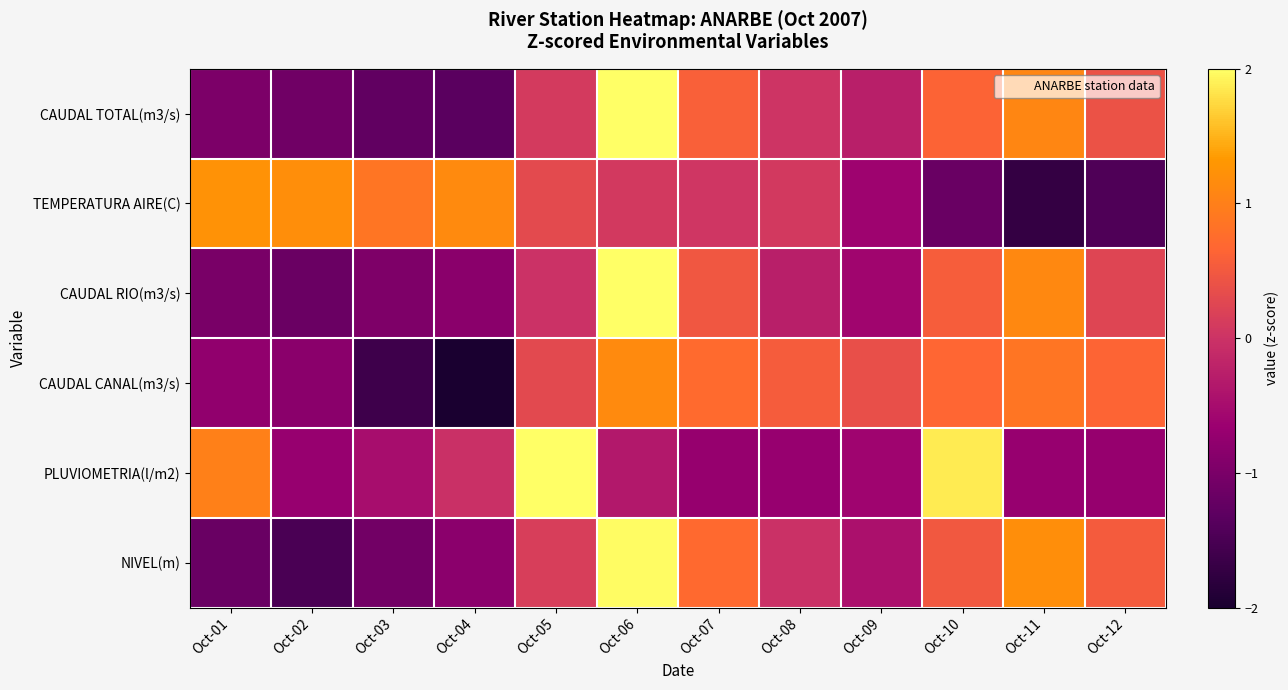

Reading left to right, what are all the values shown in this chart?

CAUDAL TOTAL(m3/s): Oct-01=-1.0	Oct-02=-1.1	Oct-03=-1.3	Oct-04=-1.3	Oct-05=0.1	Oct-06=2.1	Oct-07=0.6	Oct-08=0.0	Oct-09=-0.3	Oct-10=0.6	Oct-11=1.1	Oct-12=0.4
TEMPERATURA AIRE(C): Oct-01=1.2	Oct-02=1.2	Oct-03=0.9	Oct-04=1.1	Oct-05=0.3	Oct-06=0.1	Oct-07=0.0	Oct-08=0.1	Oct-09=-0.6	Oct-10=-1.2	Oct-11=-1.7	Oct-12=-1.5
CAUDAL RIO(m3/s): Oct-01=-1.0	Oct-02=-1.2	Oct-03=-1.0	Oct-04=-0.8	Oct-05=-0.0	Oct-06=2.4	Oct-07=0.5	Oct-08=-0.3	Oct-09=-0.6	Oct-10=0.6	Oct-11=1.1	Oct-12=0.2
CAUDAL CANAL(m3/s): Oct-01=-0.8	Oct-02=-0.8	Oct-03=-1.6	Oct-04=-2.0	Oct-05=0.3	Oct-06=1.1	Oct-07=0.7	Oct-08=0.5	Oct-09=0.4	Oct-10=0.7	Oct-11=0.9	Oct-12=0.6
PLUVIOMETRIA(l/m2): Oct-01=1.0	Oct-02=-0.7	Oct-03=-0.5	Oct-04=-0.0	Oct-05=2.1	Oct-06=-0.4	Oct-07=-0.7	Oct-08=-0.7	Oct-09=-0.6	Oct-10=1.9	Oct-11=-0.7	Oct-12=-0.7
NIVEL(m): Oct-01=-1.2	Oct-02=-1.5	Oct-03=-1.1	Oct-04=-0.8	Oct-05=0.1	Oct-06=2.0	Oct-07=0.7	Oct-08=-0.0	Oct-09=-0.4	Oct-10=0.5	Oct-11=1.2	Oct-12=0.5